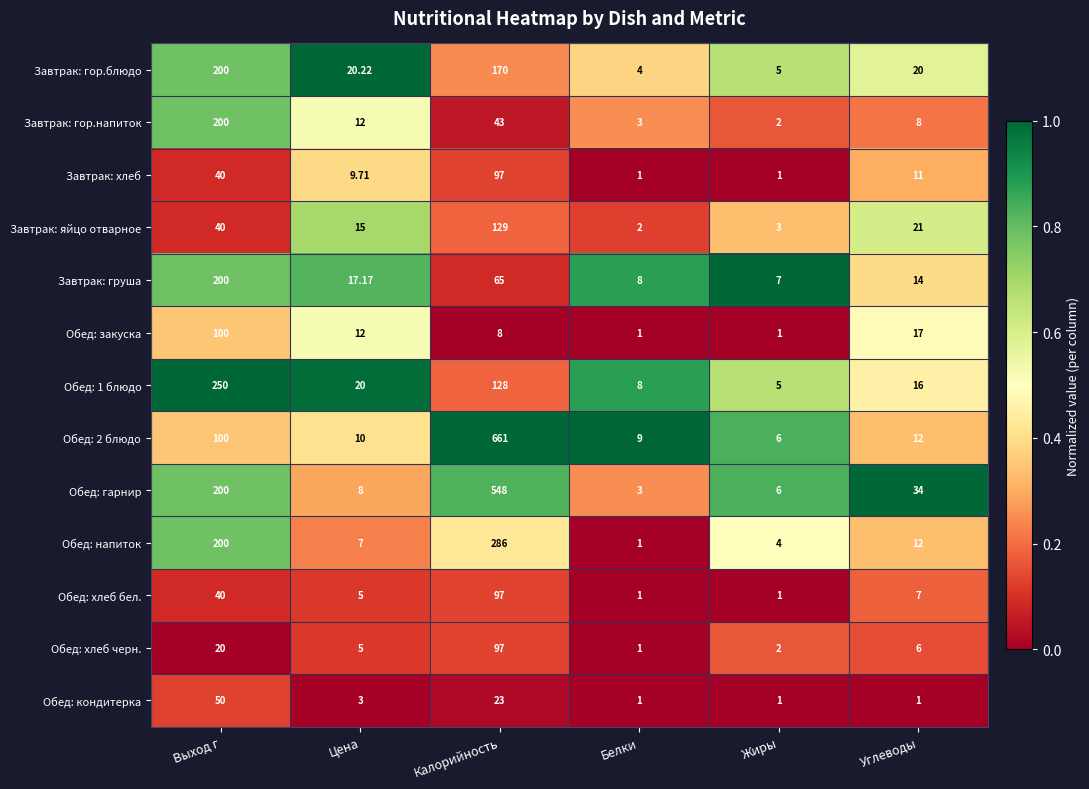

Which series has the largest total across all categories?

Обед: гарнир